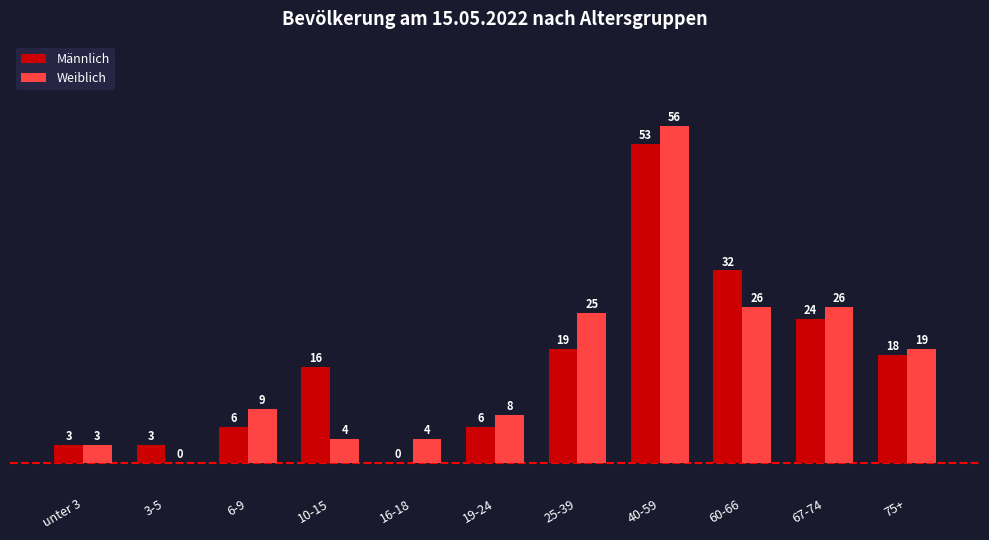

What is the sum of the Männlich values at 40-59 and 10-15?

69